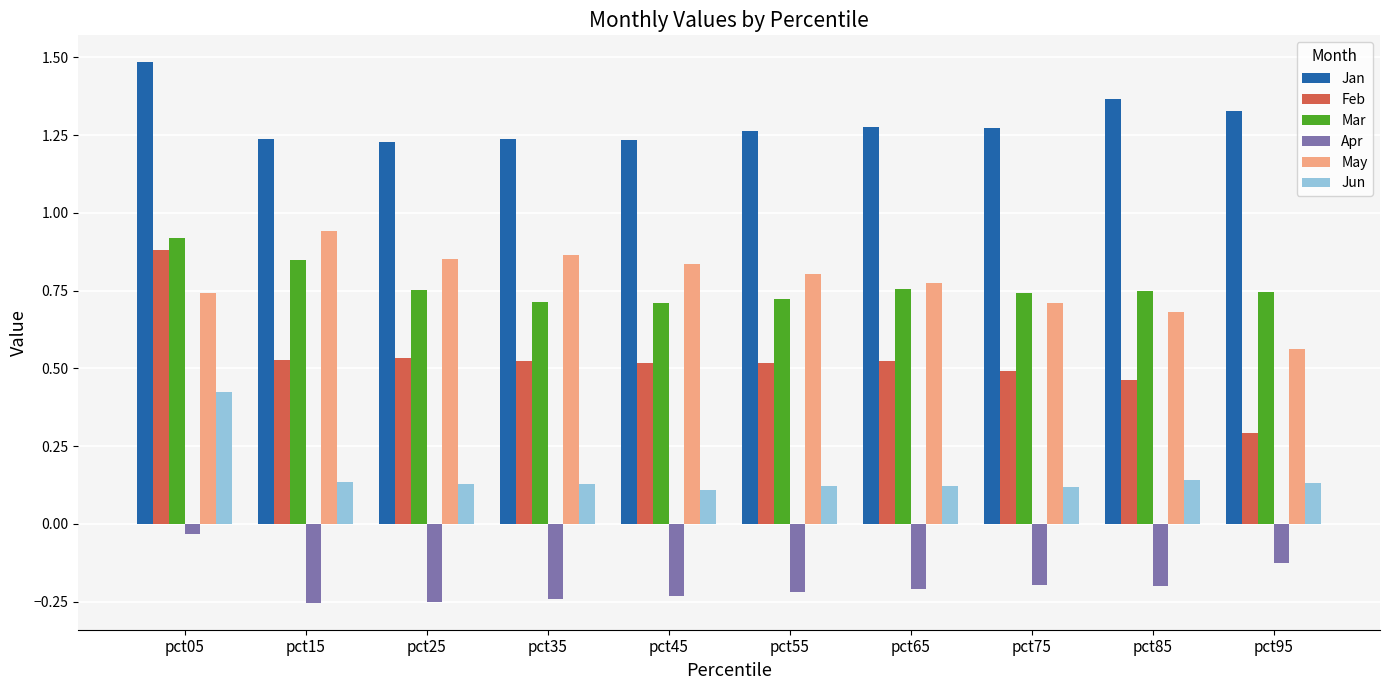

How many bars are there in each group?

6